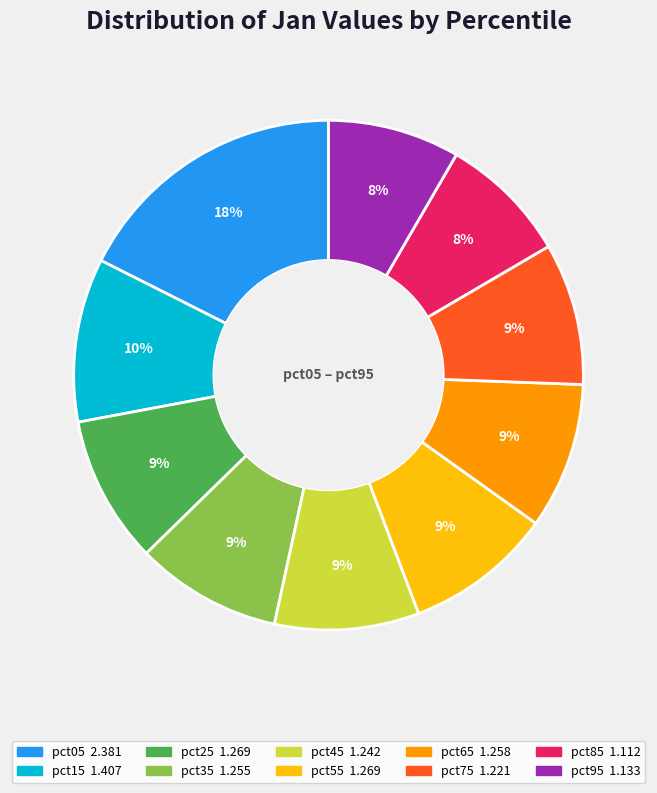

Is there any slice that represents more than half of the pie?

No